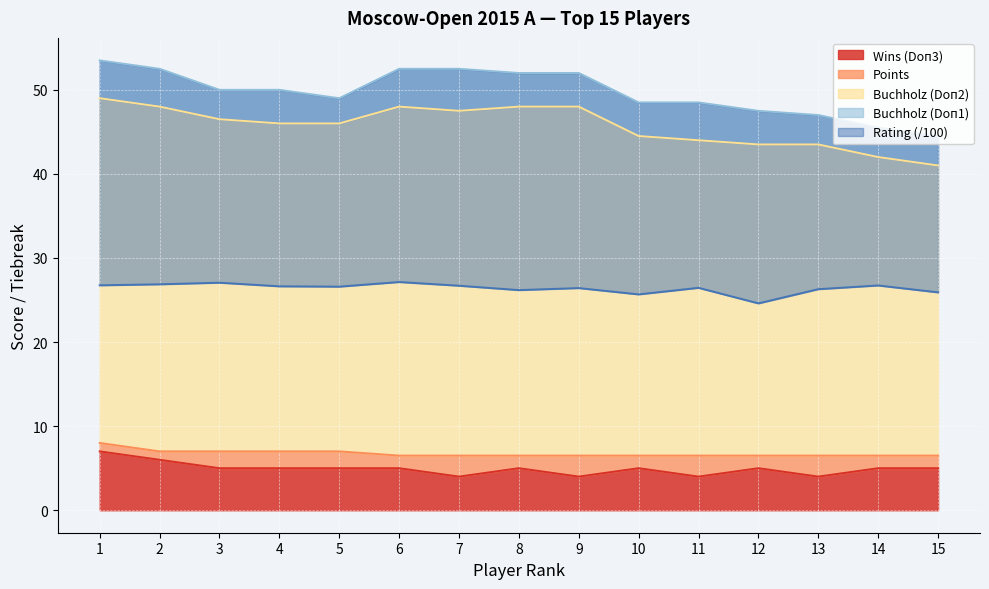

What is the minimum value shown in the chart?

4.0